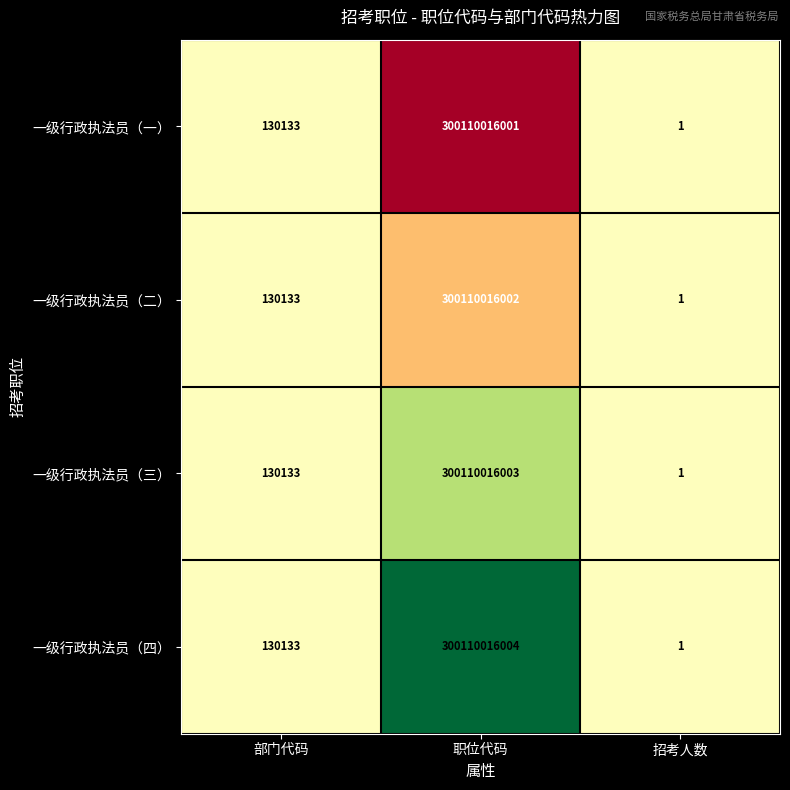

What is the approximate value of 一级行政执法员（一） at 部门代码?

130133